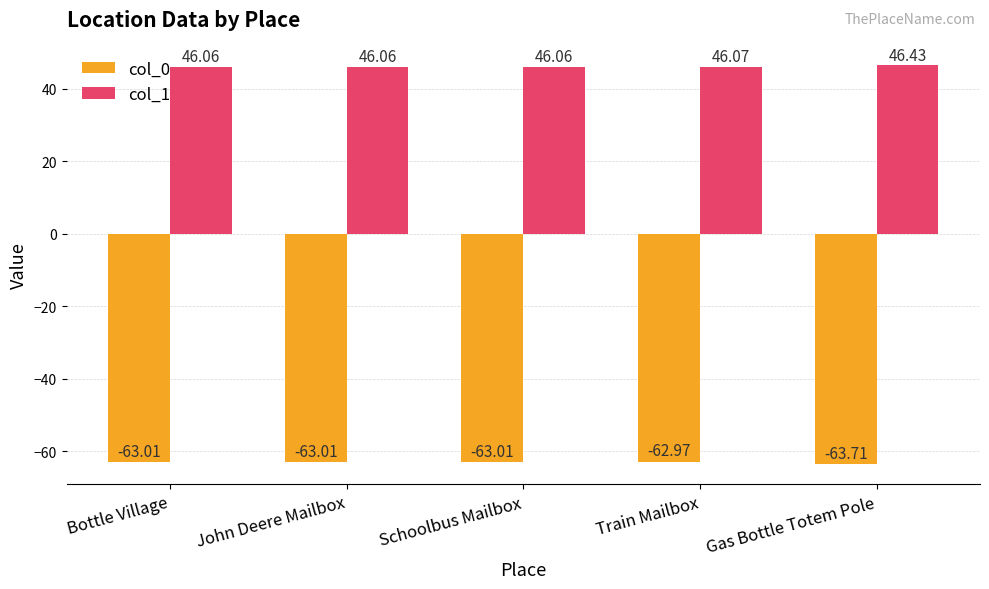

What is the total value across all series at Bottle Village?

-17.0